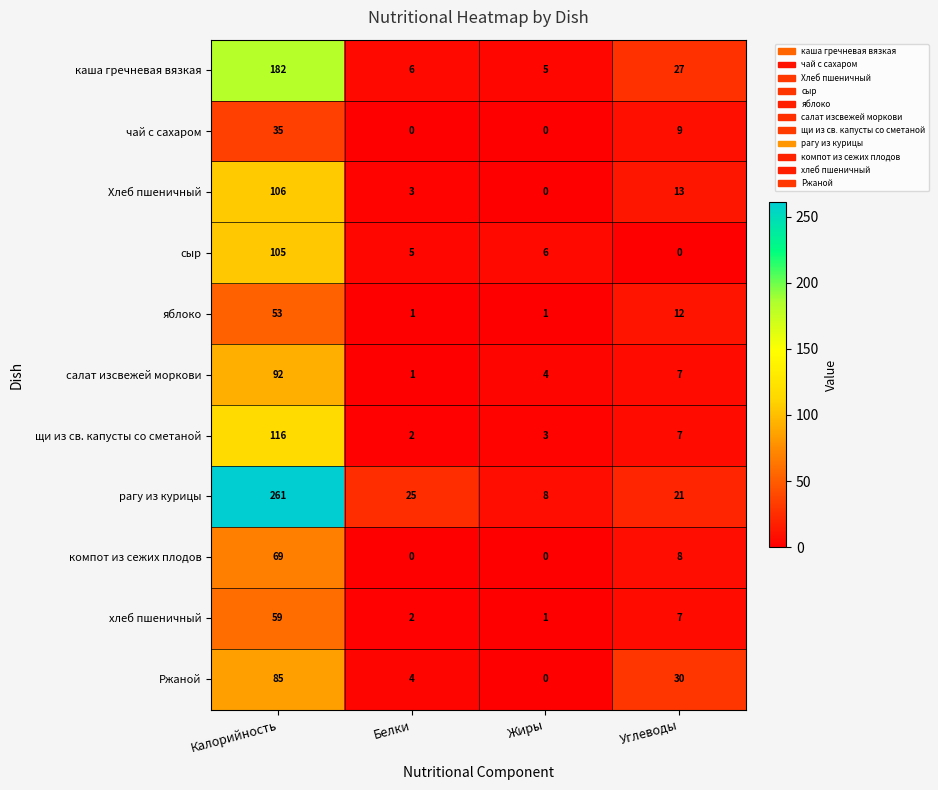

True or false: салат изсвежей моркови has a value of 1 at Жиры.

False